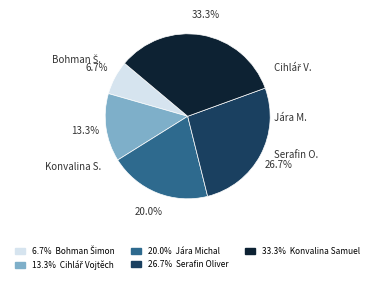

Does any single category account for the majority?

No